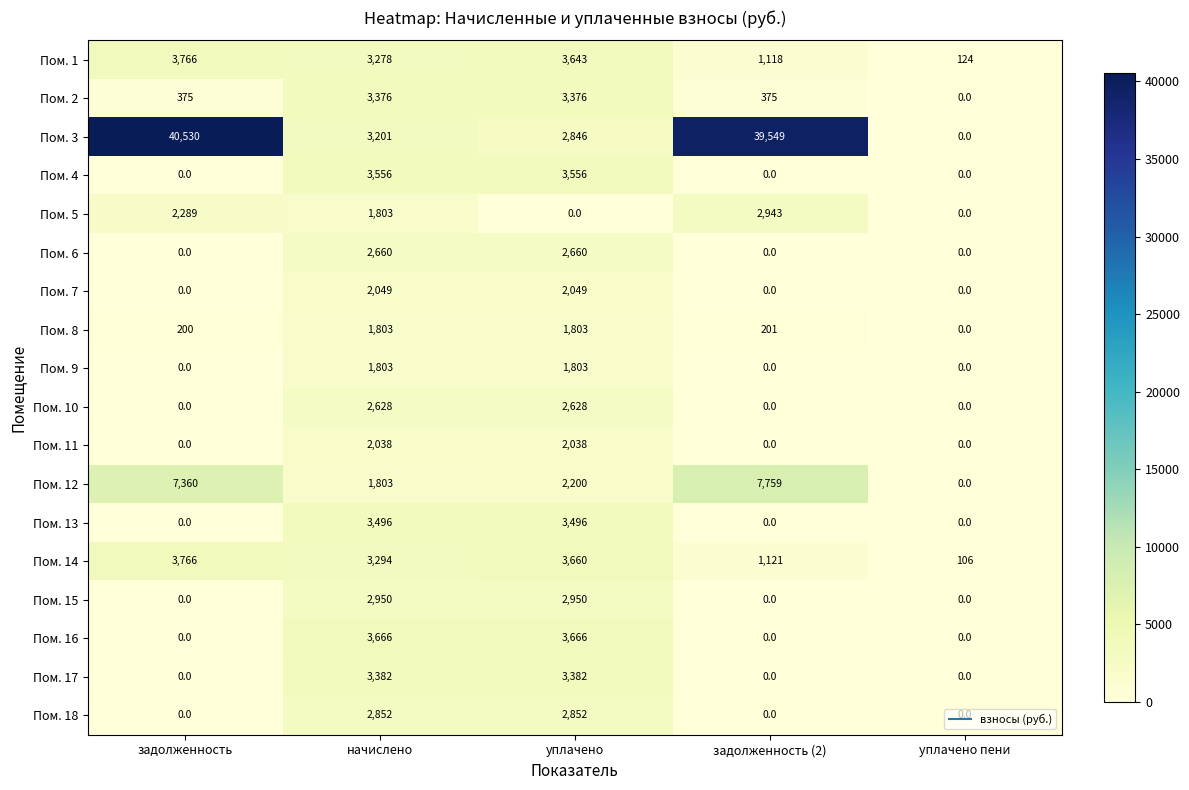

Count the number of data series in this chart.

18